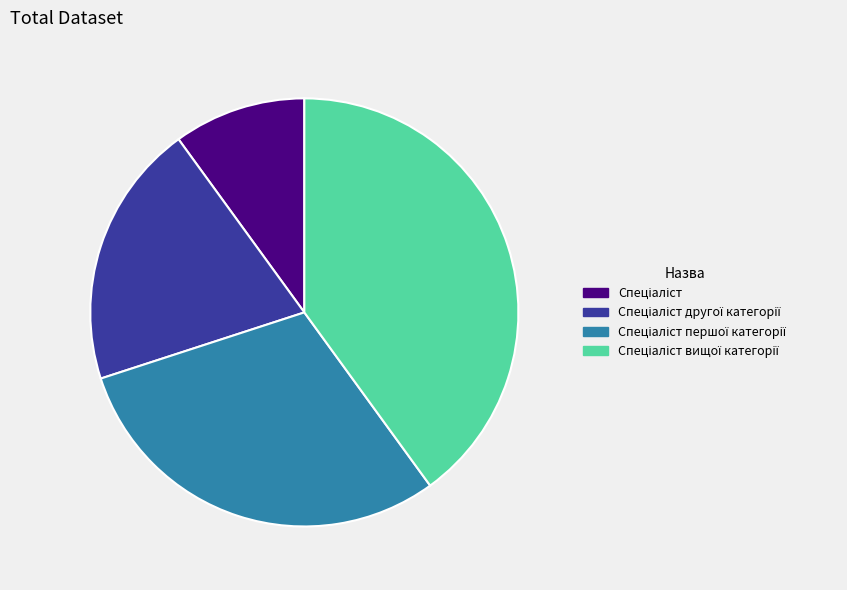

Is there any slice that represents more than half of the pie?

No